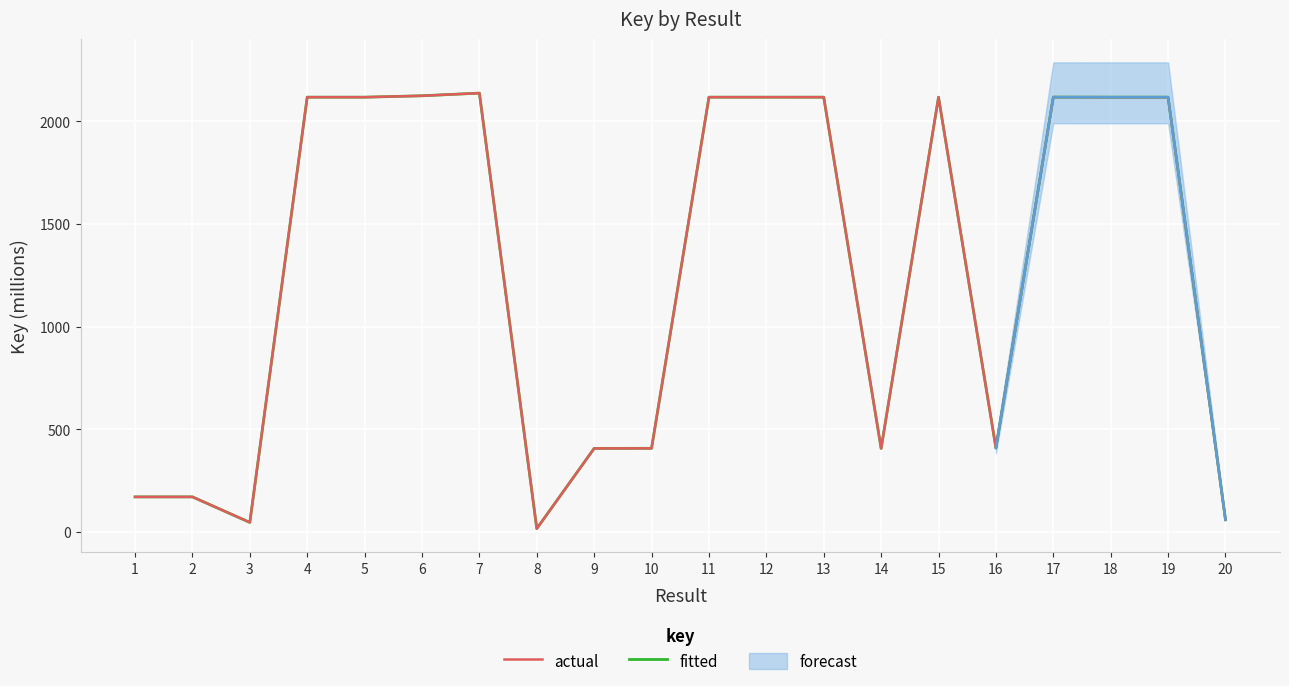

What is the approximate value of fitted at 14?

407.4